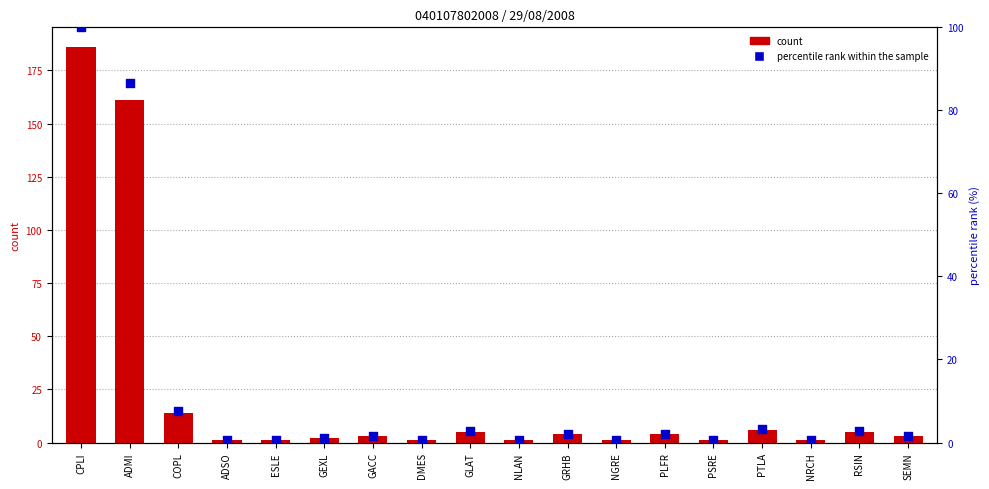

What is the total value across all series at PTLA?

9.2